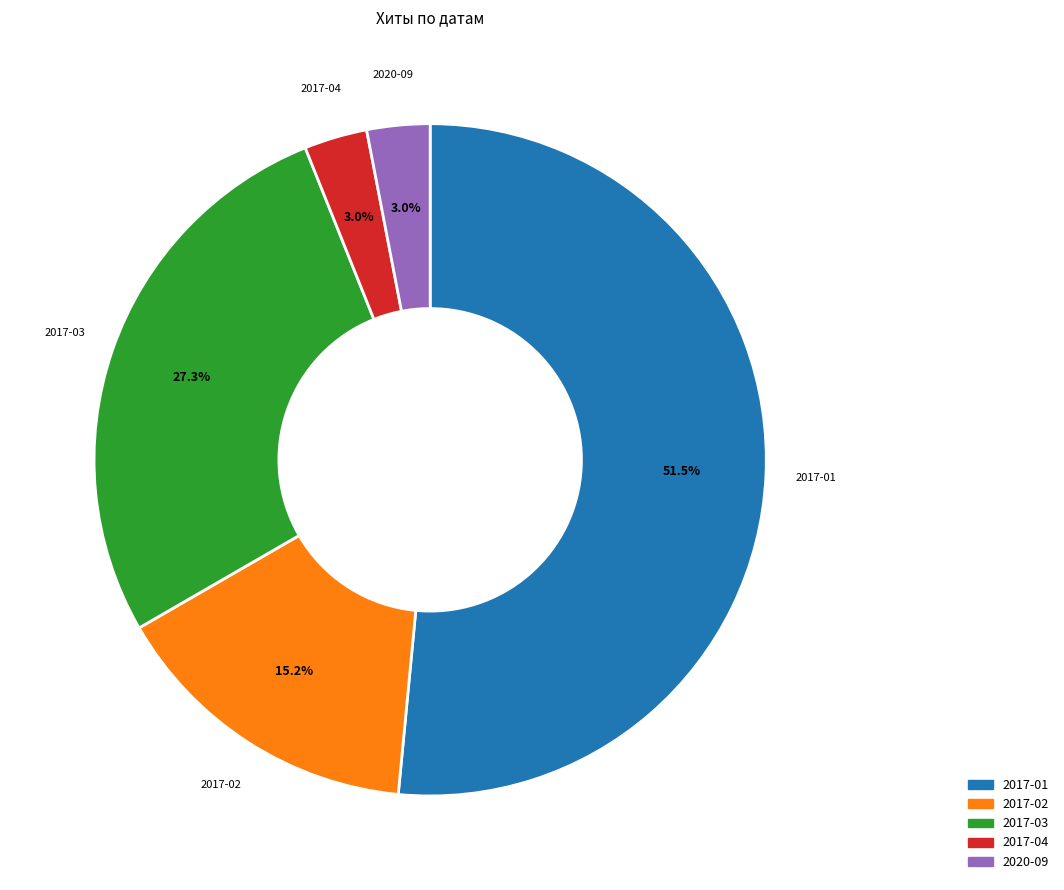

How many slices are in this pie chart?

5